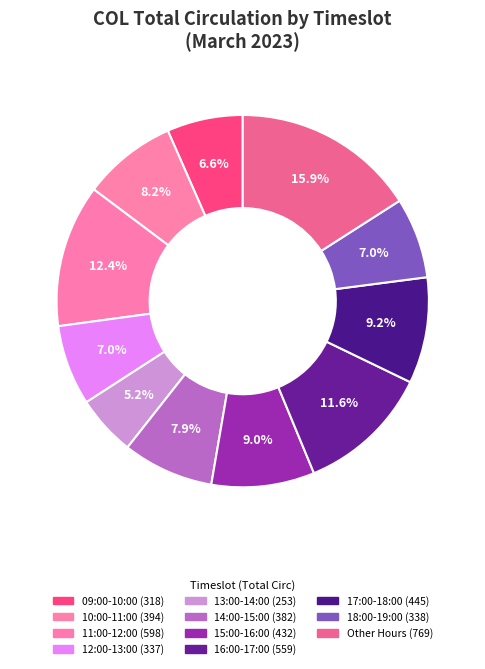

Is there any slice that represents more than half of the pie?

No